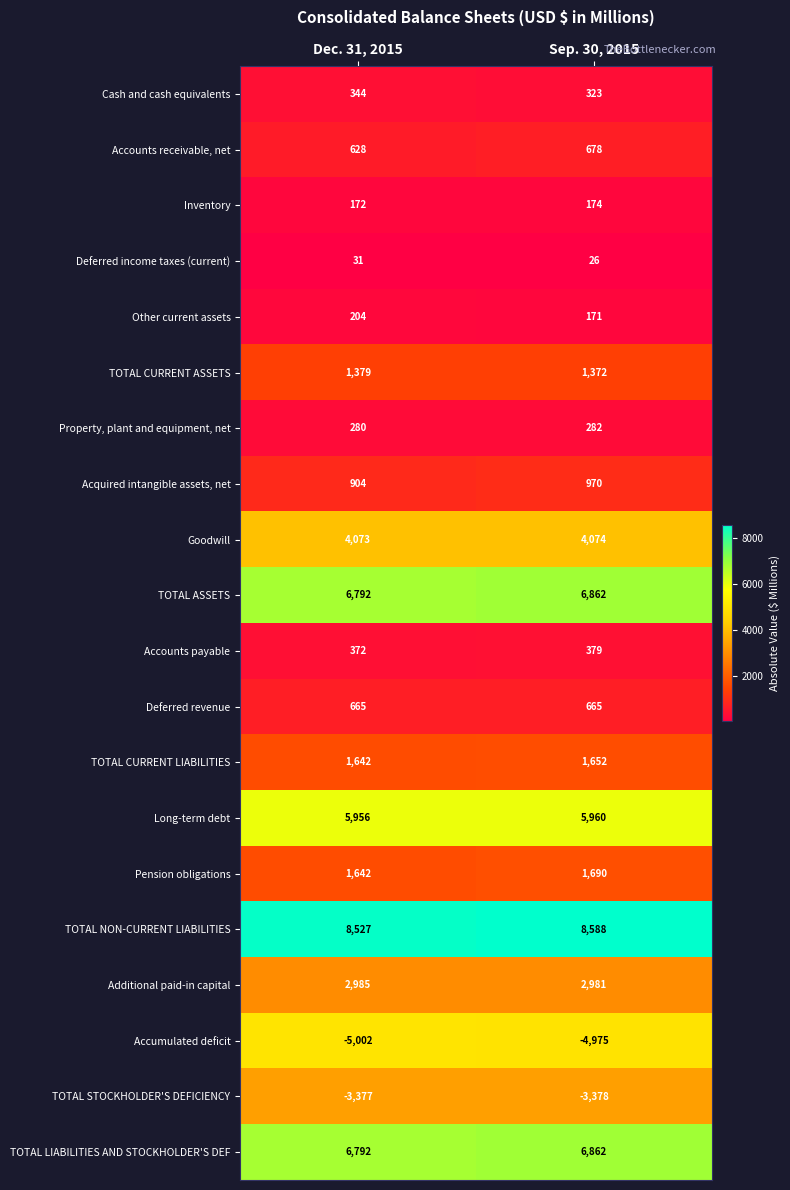

What is the difference between the highest and lowest values at Dec. 31, 2015?

13529